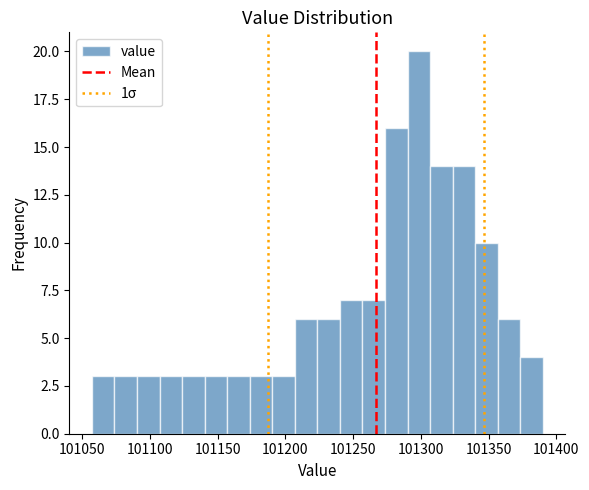

Around what value on the x-axis is the tallest bar? Give the approximate position of its centre, as read against the axis.

101300